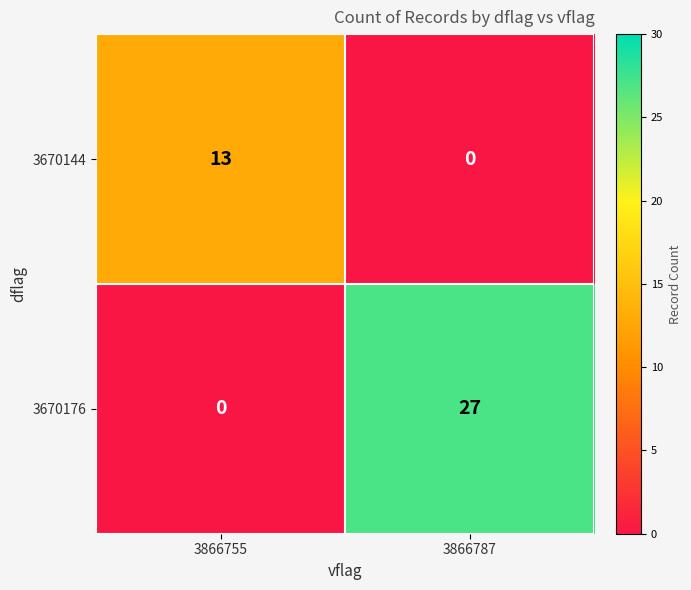

How many values in the 3670176 series are below 27?

1